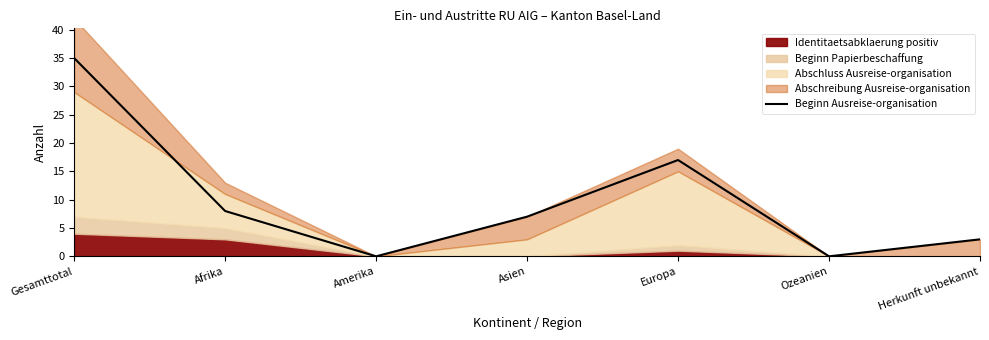

How many values are above zero?

5